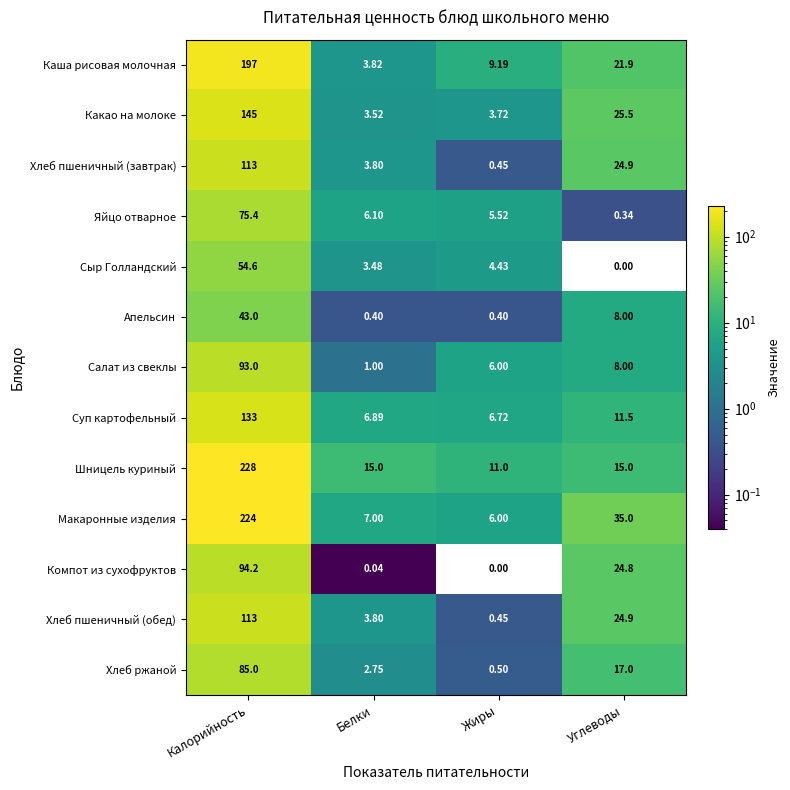

How many data points does each series have?

4